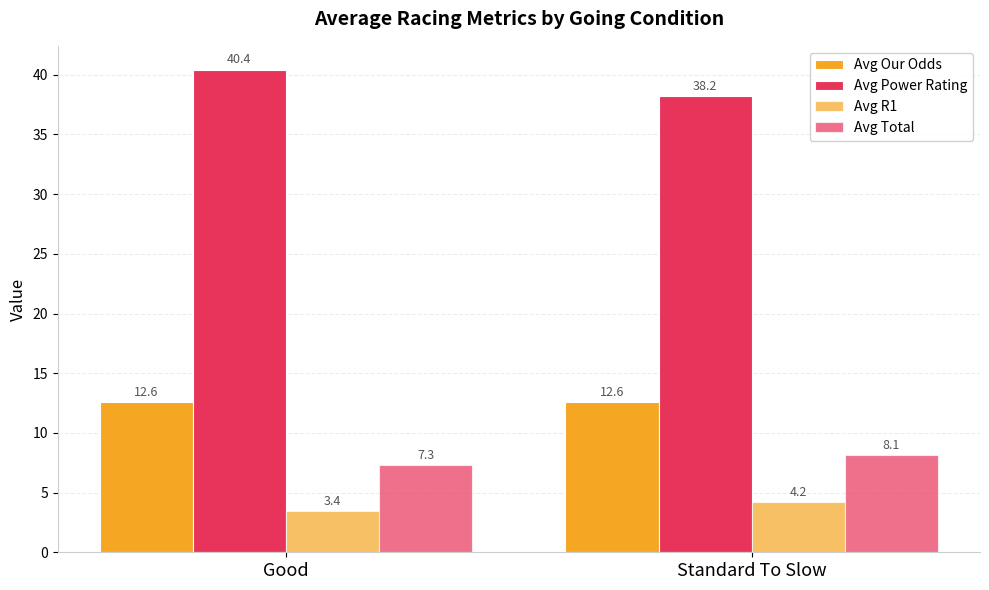

Where is Avg Our Odds nearest to the value 12?

Standard To Slow